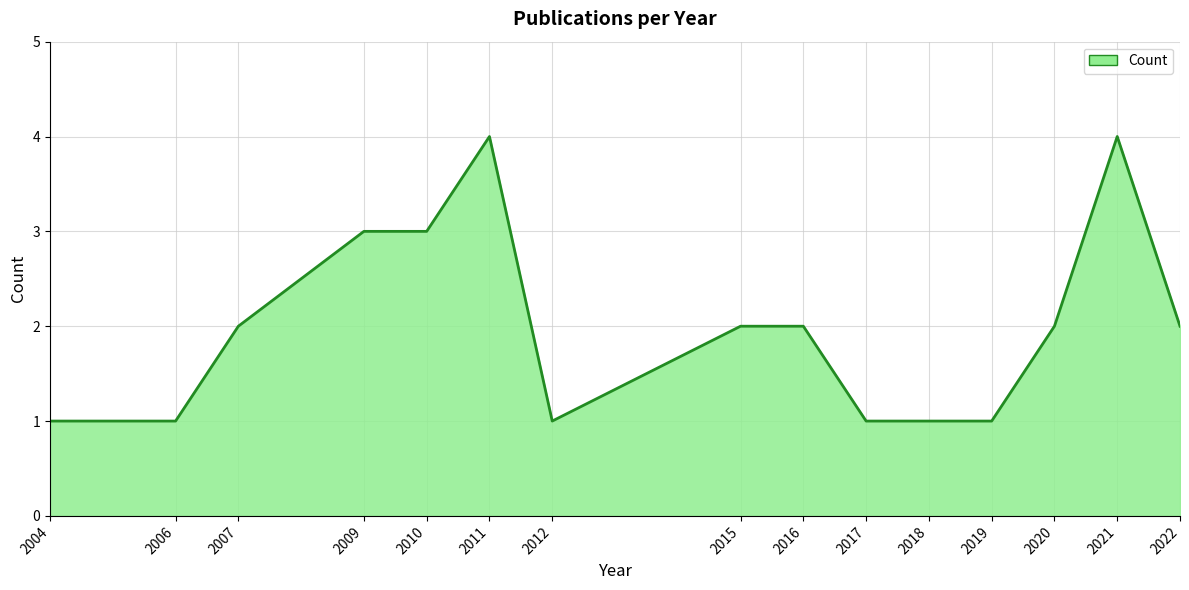

Which has a higher value, 2010 or 2020?

2010